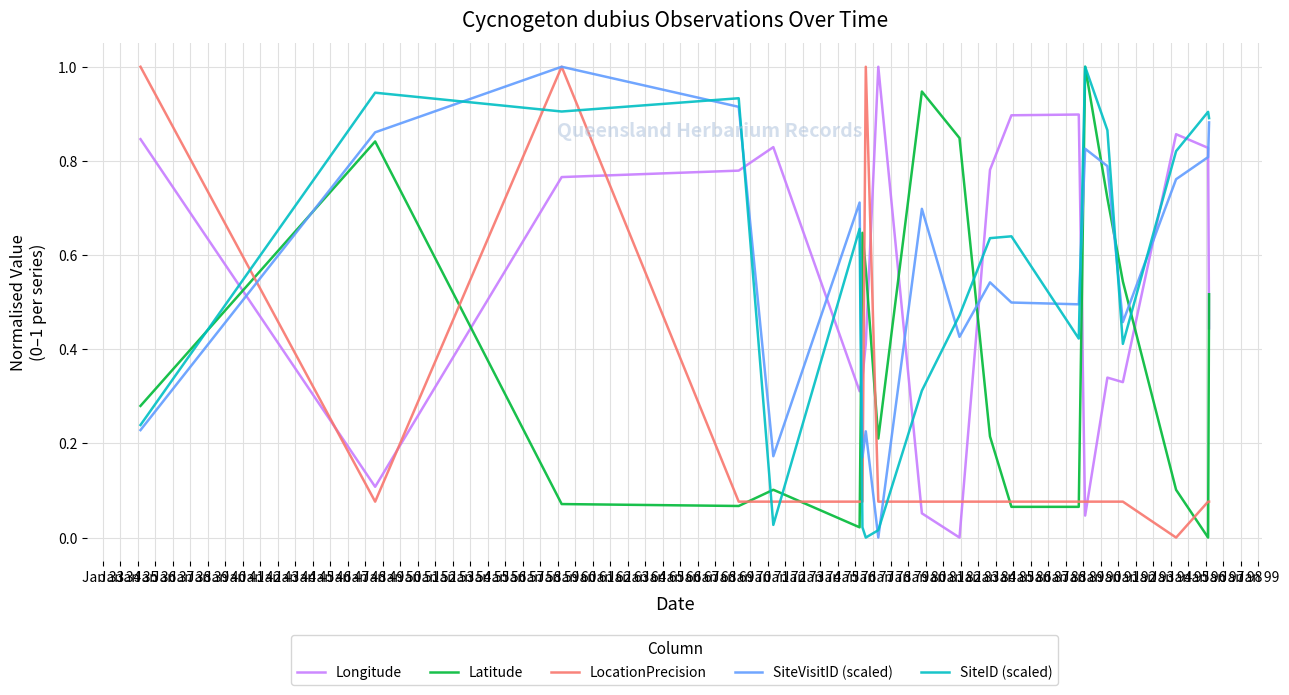

Is this an area chart (filled region under the line)?

No